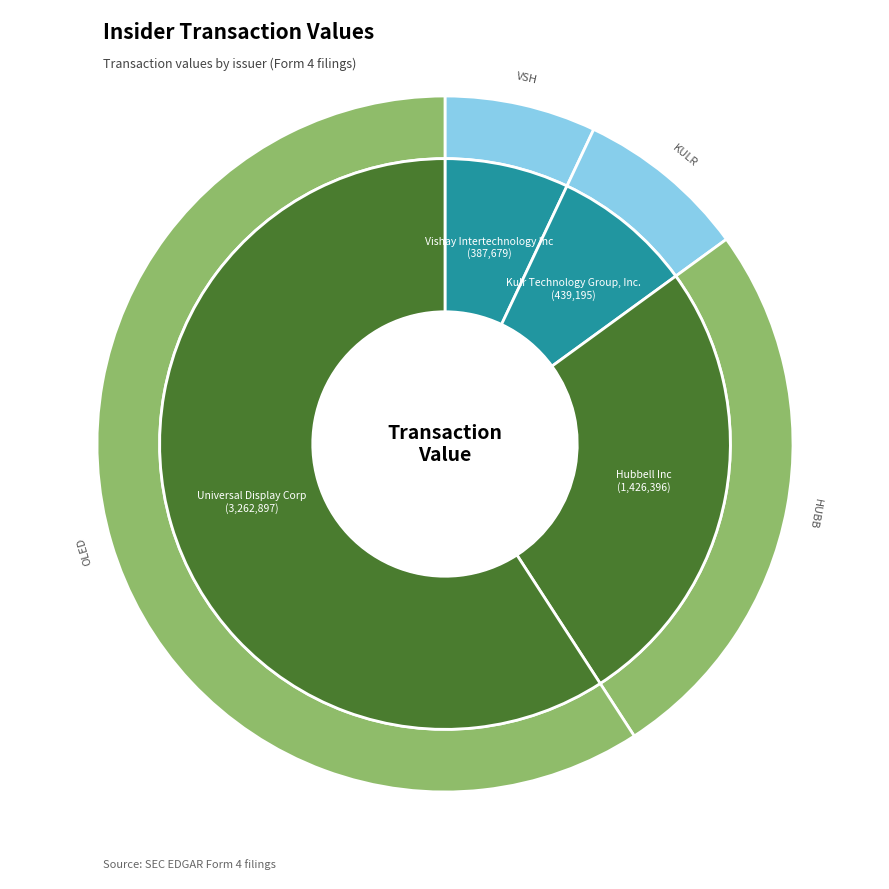

What is the largest slice in the pie chart?

Universal Display Corp